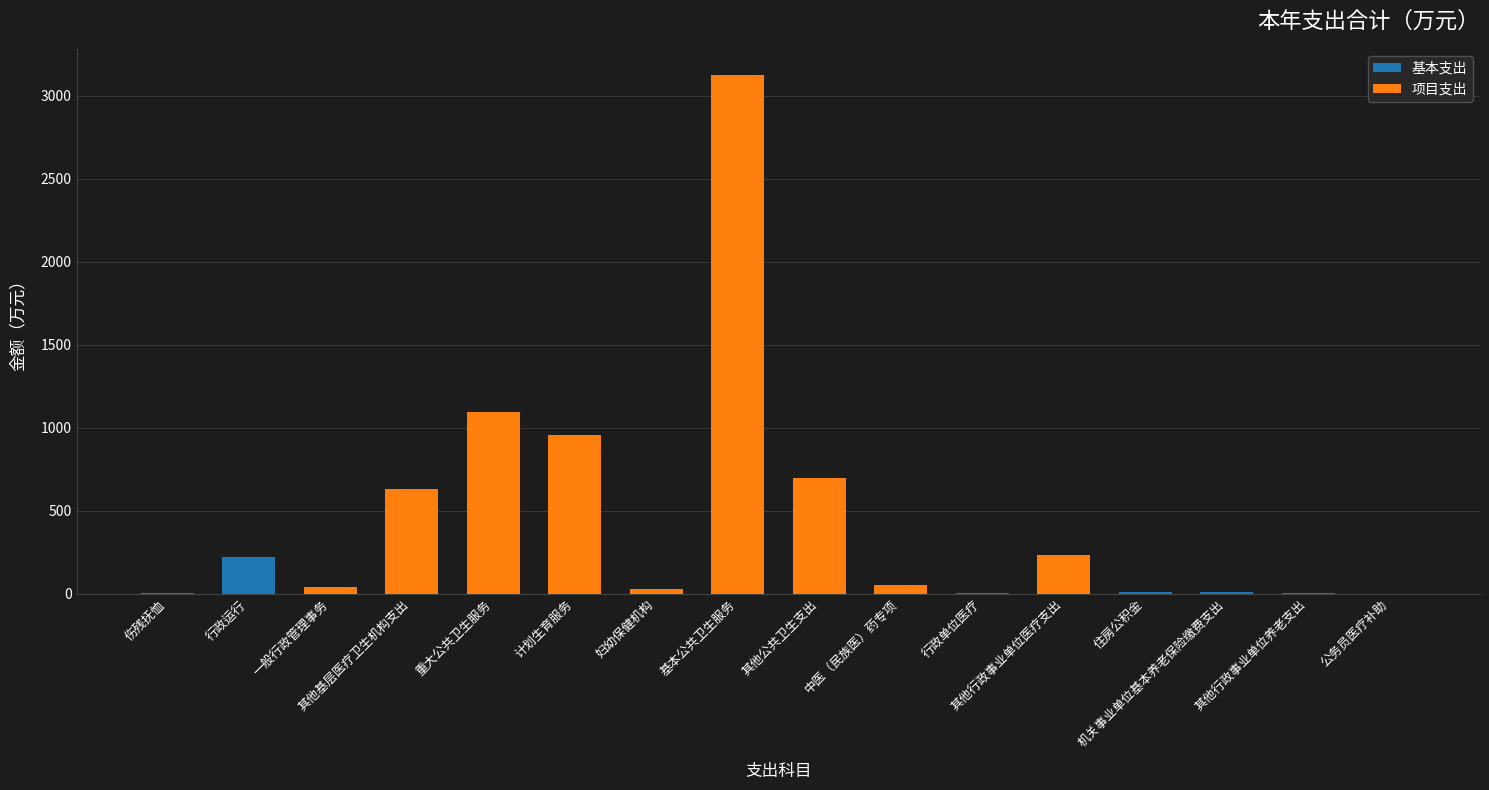

What is the label of the 9th bar from the left?

其他公共卫生支出